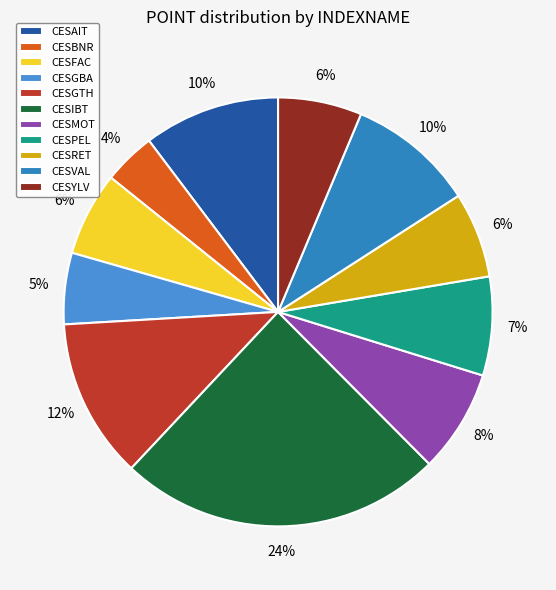

To the nearest percent, what percentage of the pie is CESRET?

6%